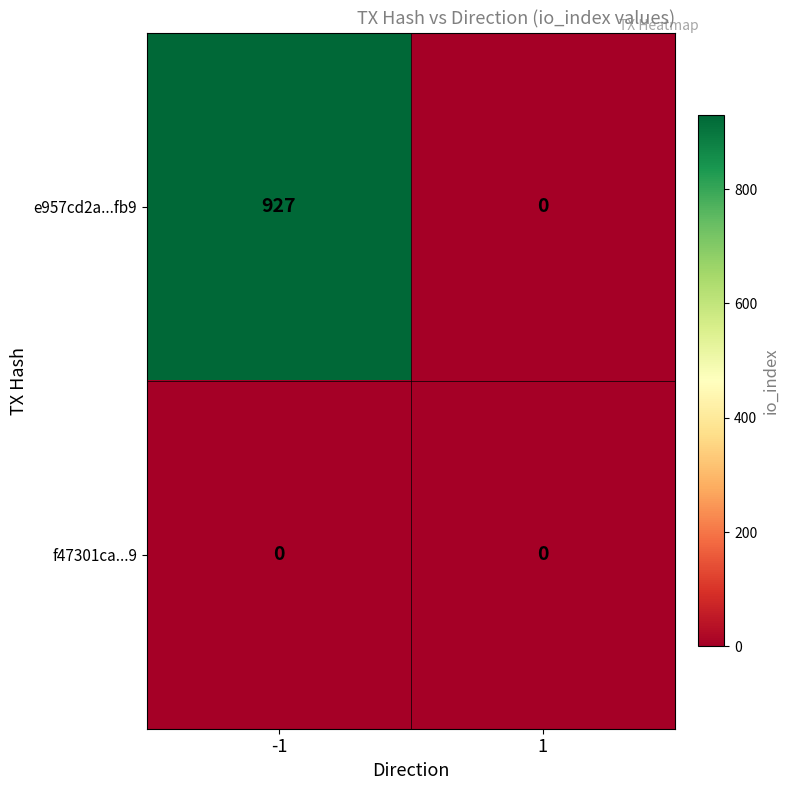

Which series has the largest total across all categories?

e957cd2a...fb9